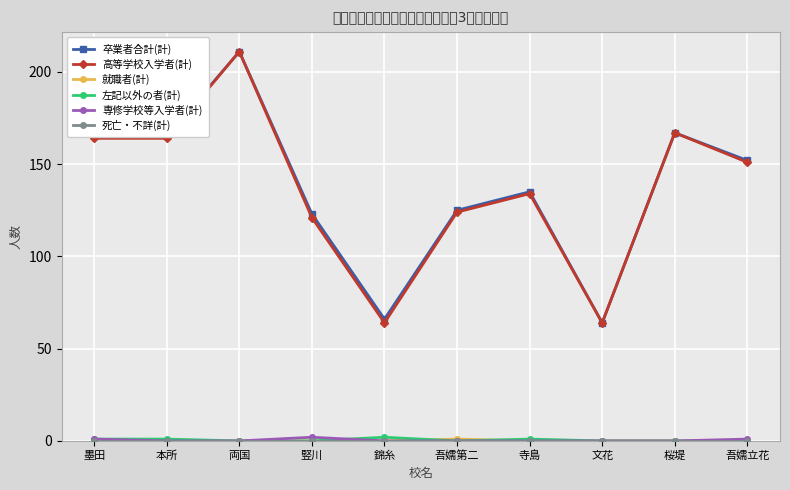

What is the label of the 5th point from the left?

錦糸